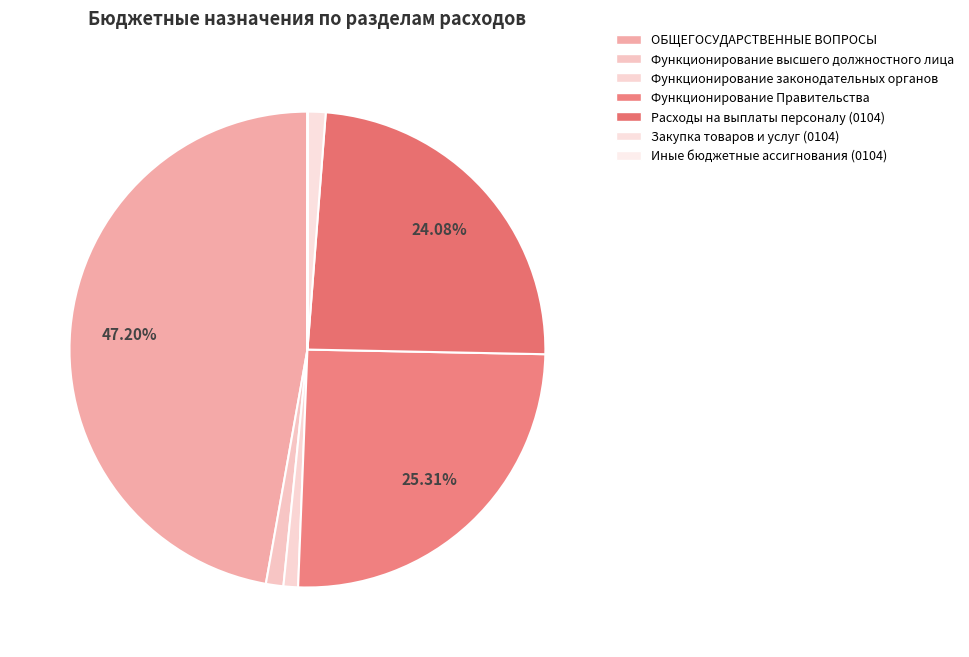

What percentage is the Функционирование Правительства slice, to the nearest percent?

25%